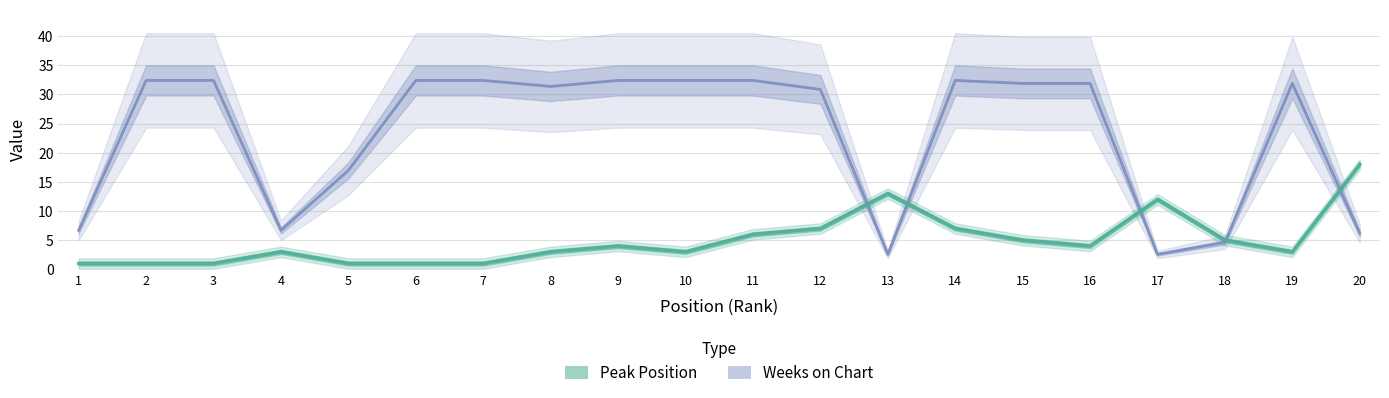

What is the value of the Weeks on Chart point at the 9th from the left?

32.4